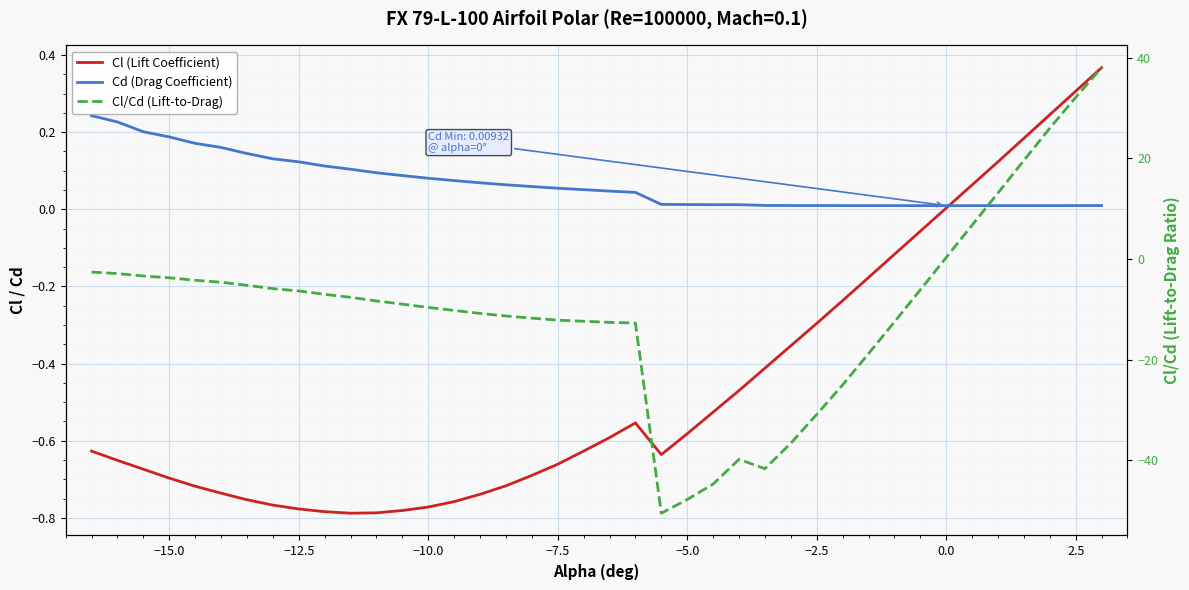

True or false: Cd (Drag Coefficient) has more than 0 interior local peaks.

True